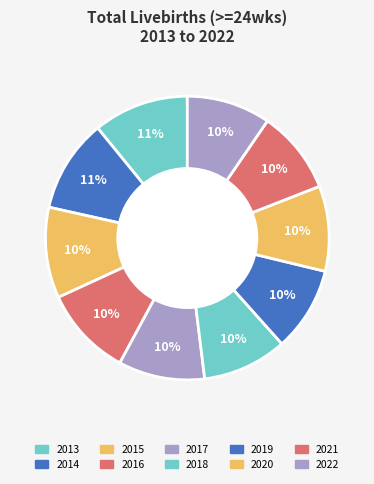

Rank the categories by value from lowest to highest.

2021, 2022, 2019, 2018, 2020, 2017, 2016, 2015, 2014, 2013